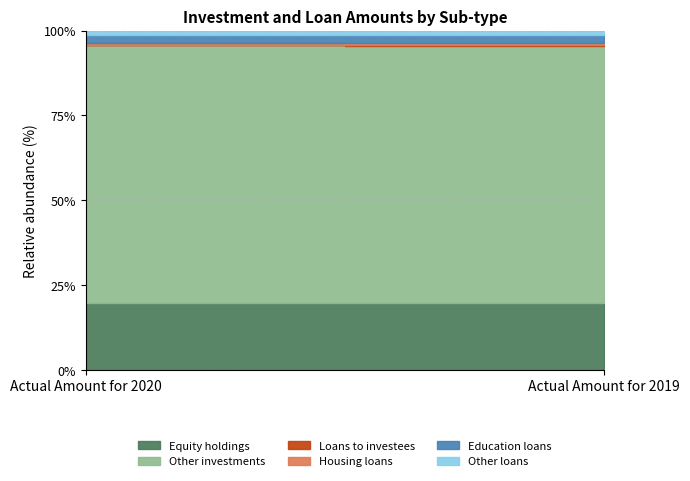

Which has a higher value, Actual Amount for 2020 or Actual Amount for 2019?

Actual Amount for 2020